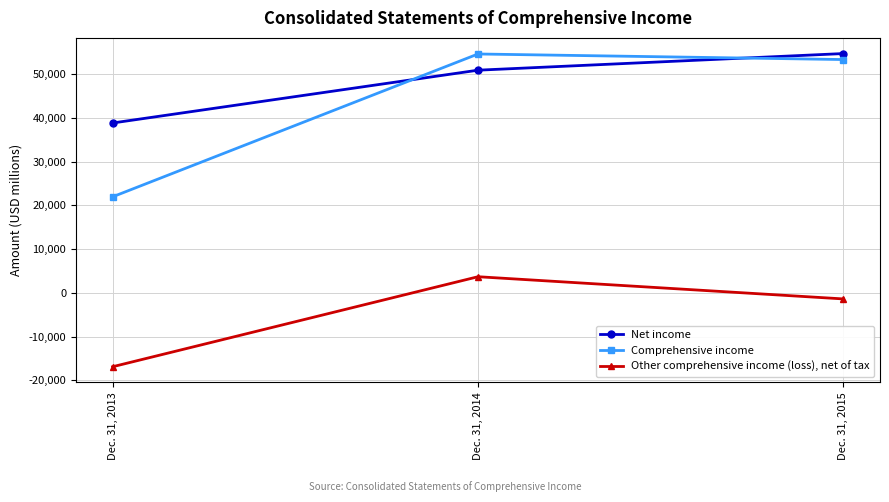

Is the value of Other comprehensive income (loss), net of tax at Dec. 31, 2013 greater than the value of Comprehensive income at Dec. 31, 2013?

No